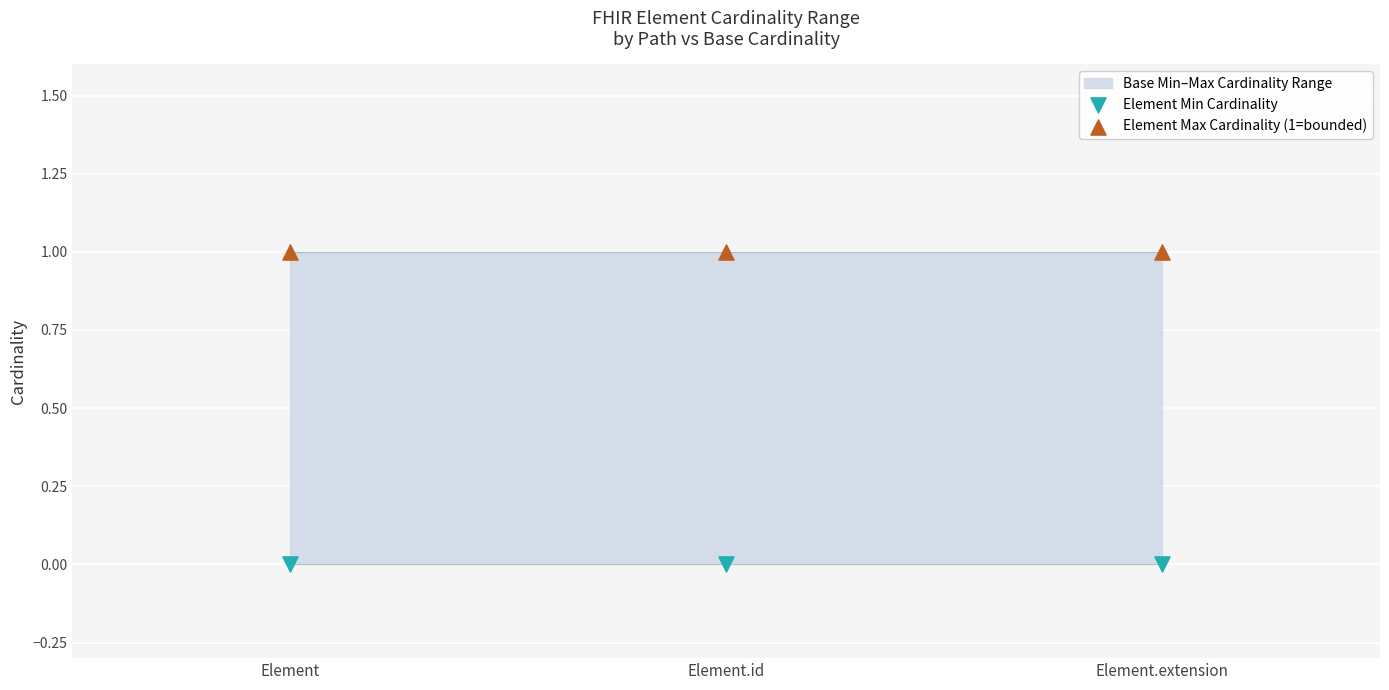

Which series reaches the minimum Y coordinate?

Element Min Cardinality